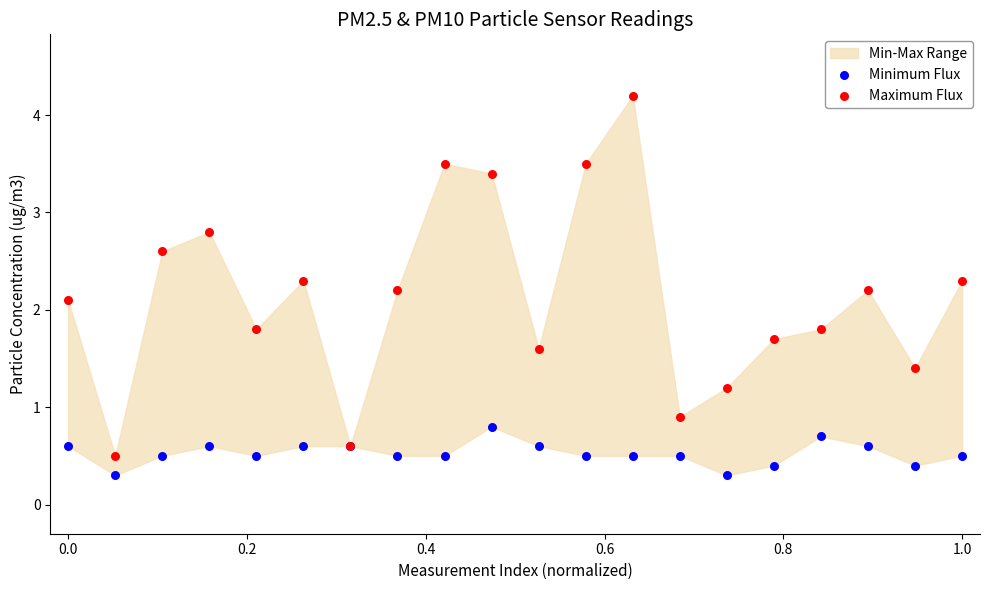

Which series has the largest Y range (max minus min)?

Maximum Flux